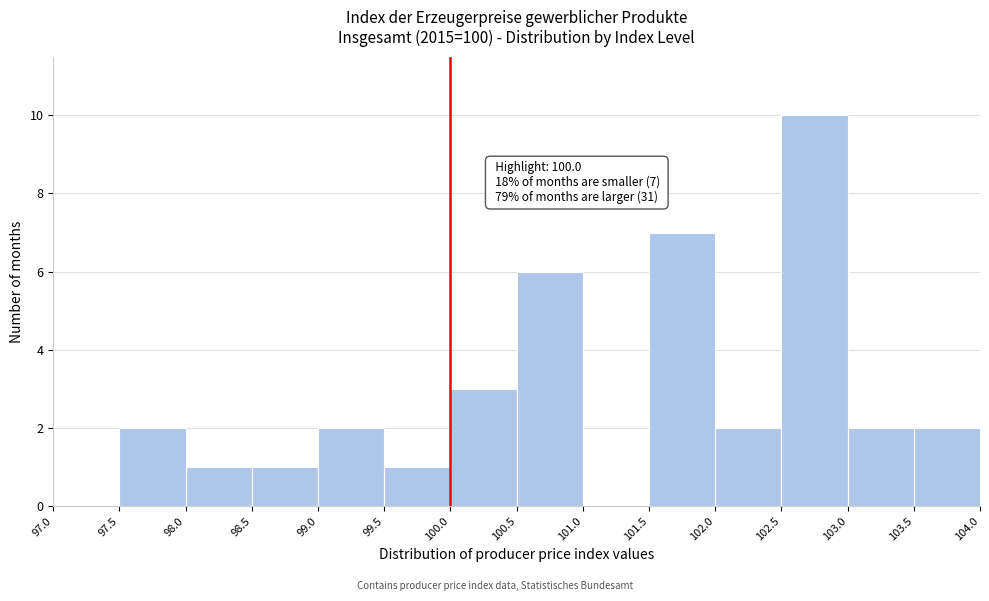

Over which range of the x-axis is the bar tallest?

102.5 to 103.0